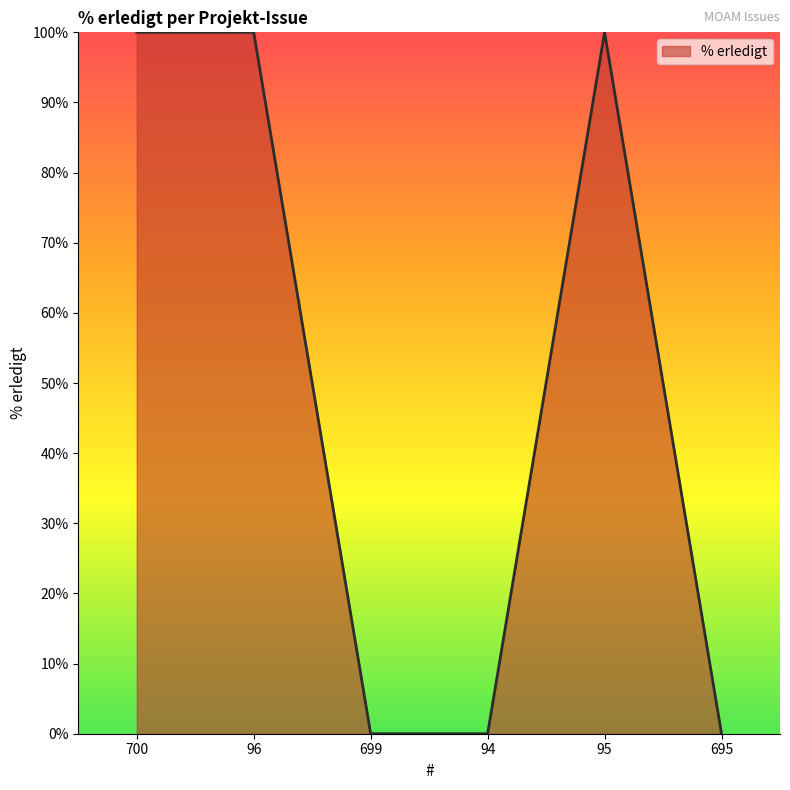

Reading left to right, extract all data points from this chart.

100	100	0	0	100	0